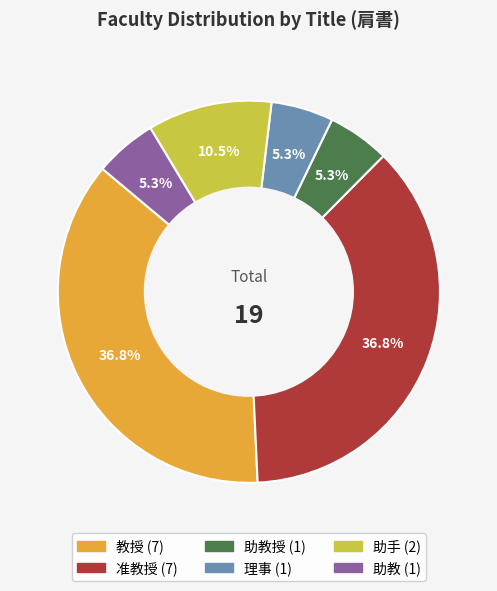

To the nearest percent, what is the average slice percentage?

17%